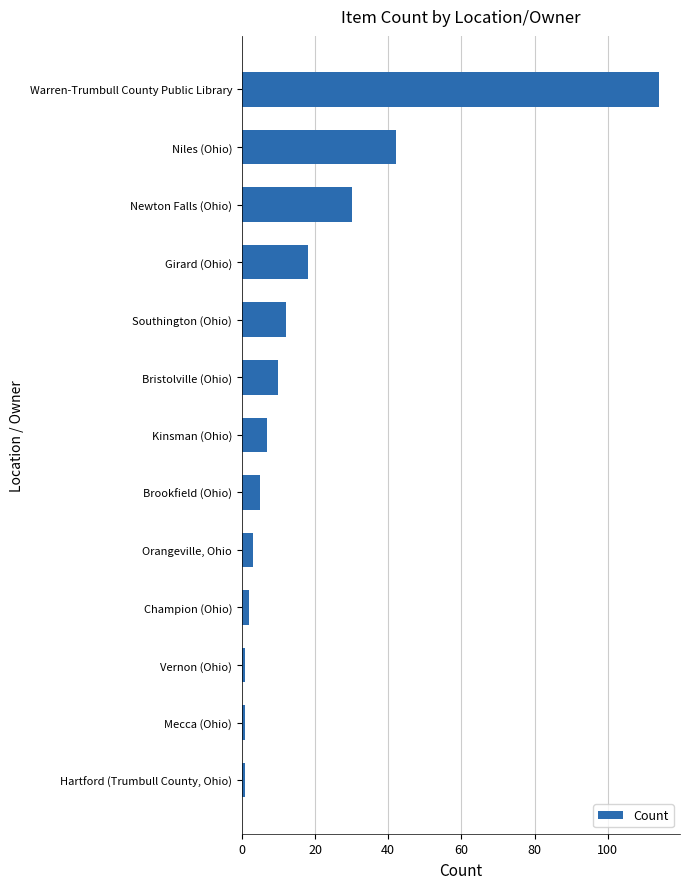

The value at Bristolville (Ohio) is 10. True or false?

True